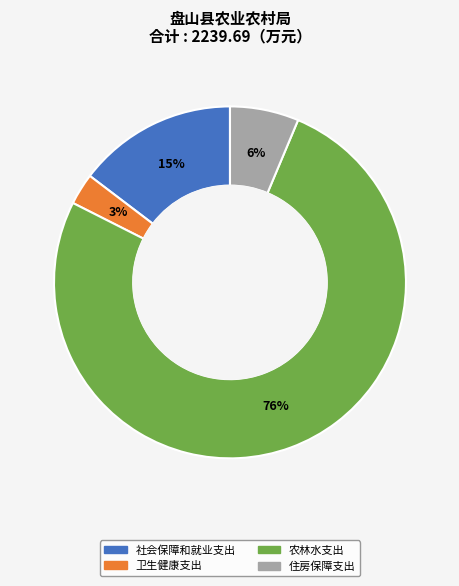

Does 农林水支出 represent more than half of the total?

Yes